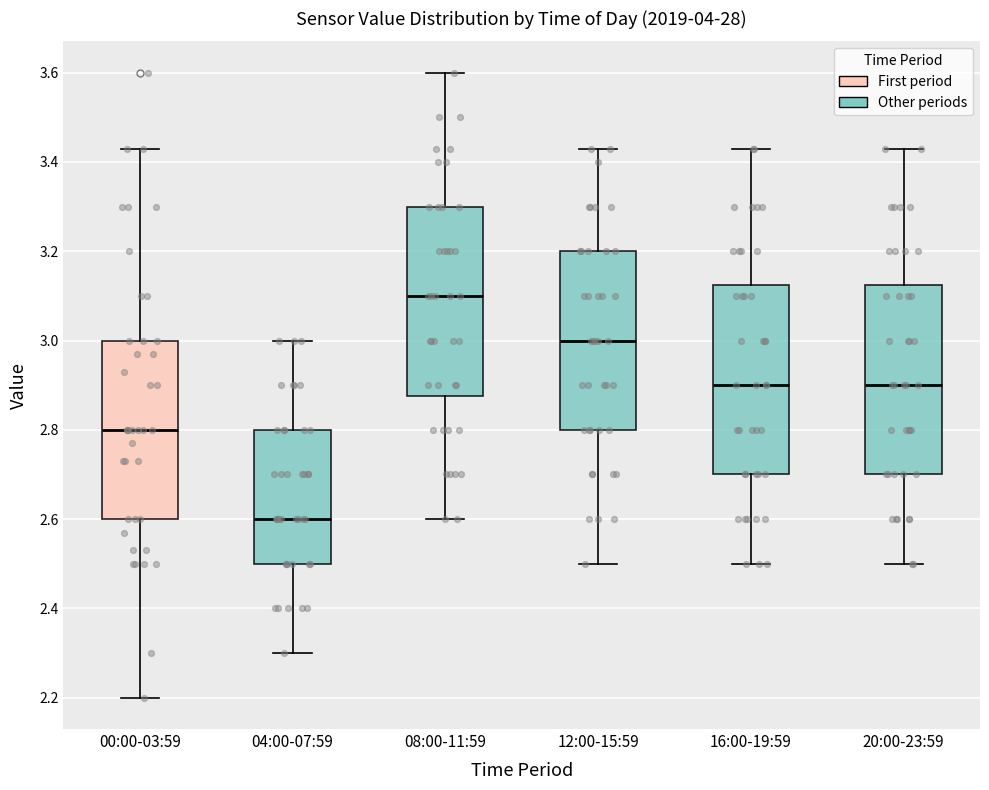

Which box's median line is the highest?

08:00-11:59